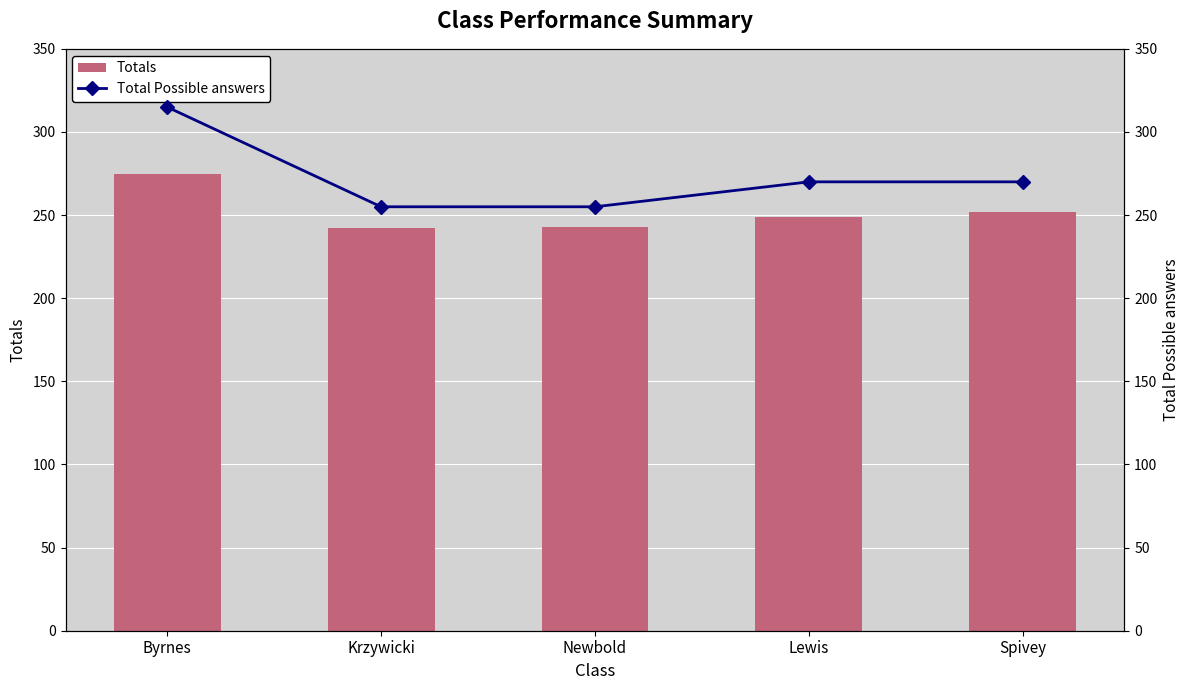

Reading left to right, what are all the values shown in this chart?

Totals: Byrnes=275	Krzywicki=242	Newbold=243	Lewis=249	Spivey=252
Total Possible answers: Byrnes=315	Krzywicki=255	Newbold=255	Lewis=270	Spivey=270